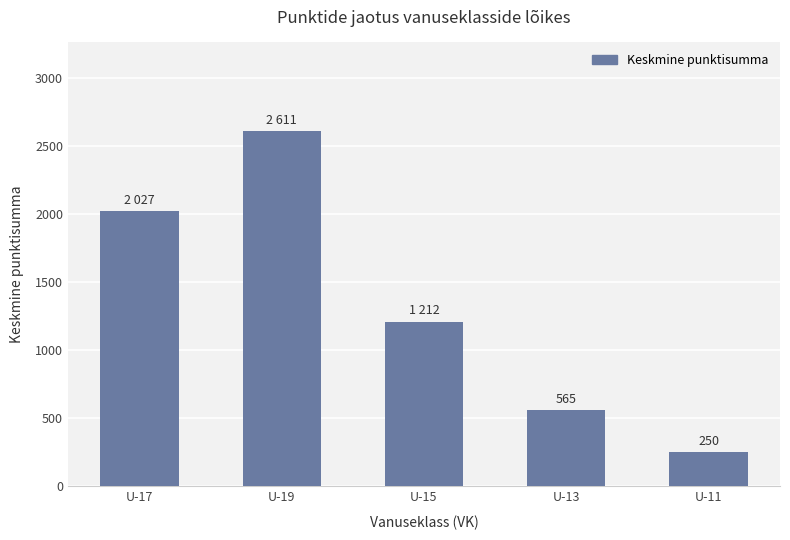

What is the value of the 4th bar from the left?

565